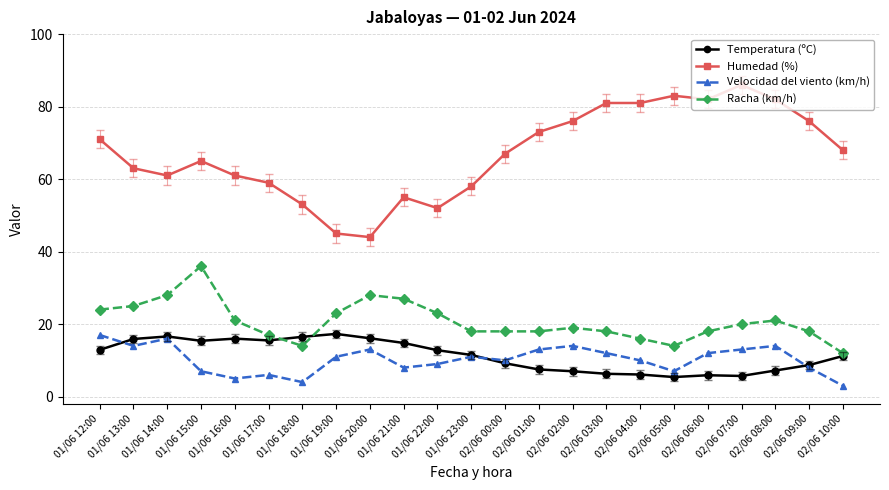

True or false: Humedad (%) and Temperatura (ºC) intersect in this chart.

False